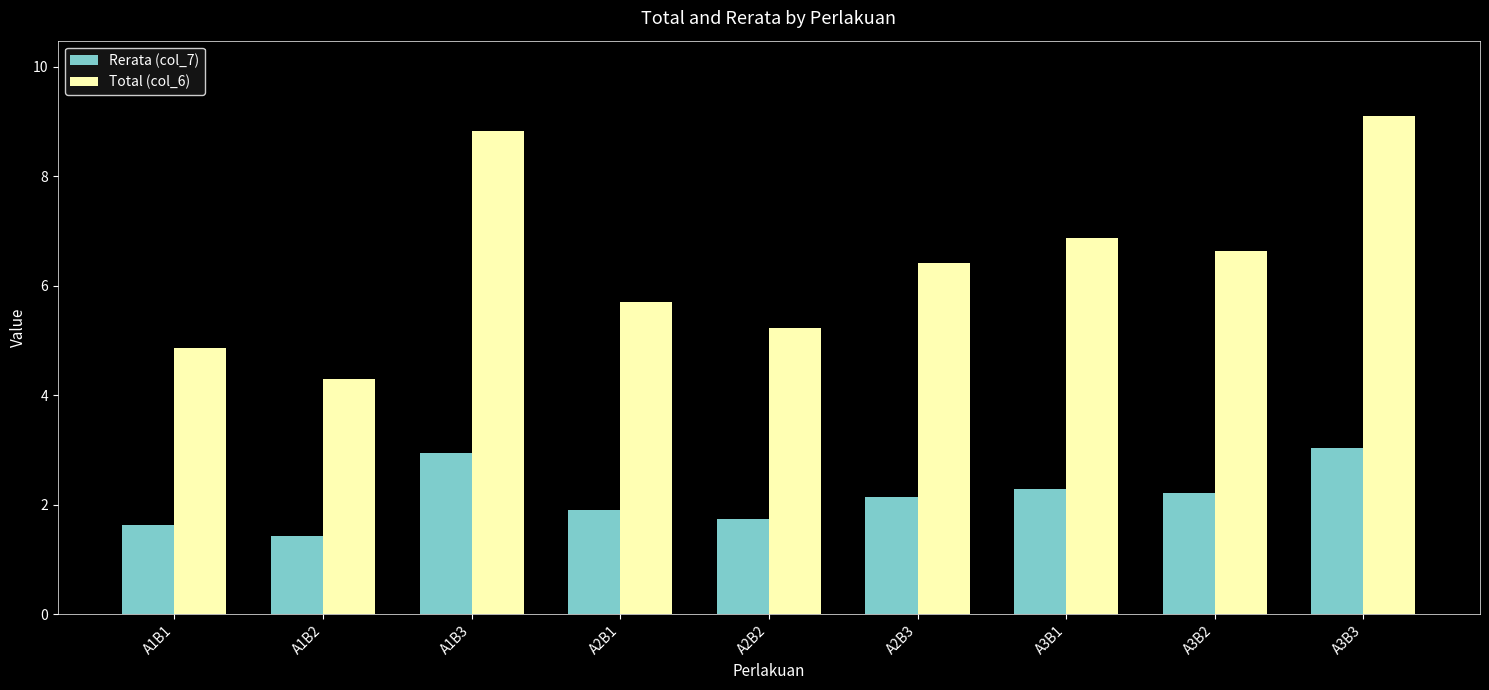

What is the sum of the Total (col_6) values at A1B1 and A1B3?

13.7